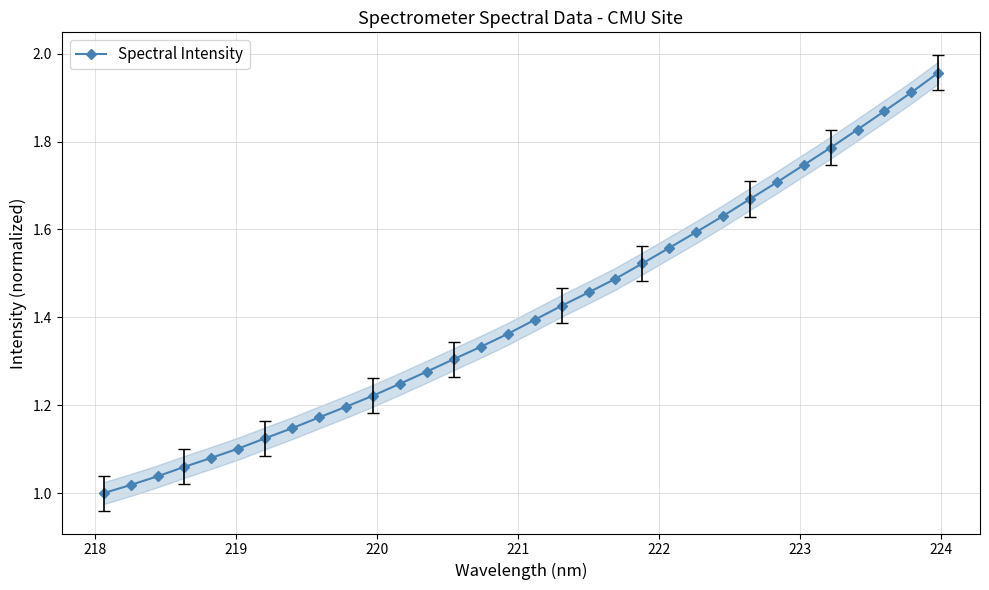

What is the smallest value displayed?

1.0